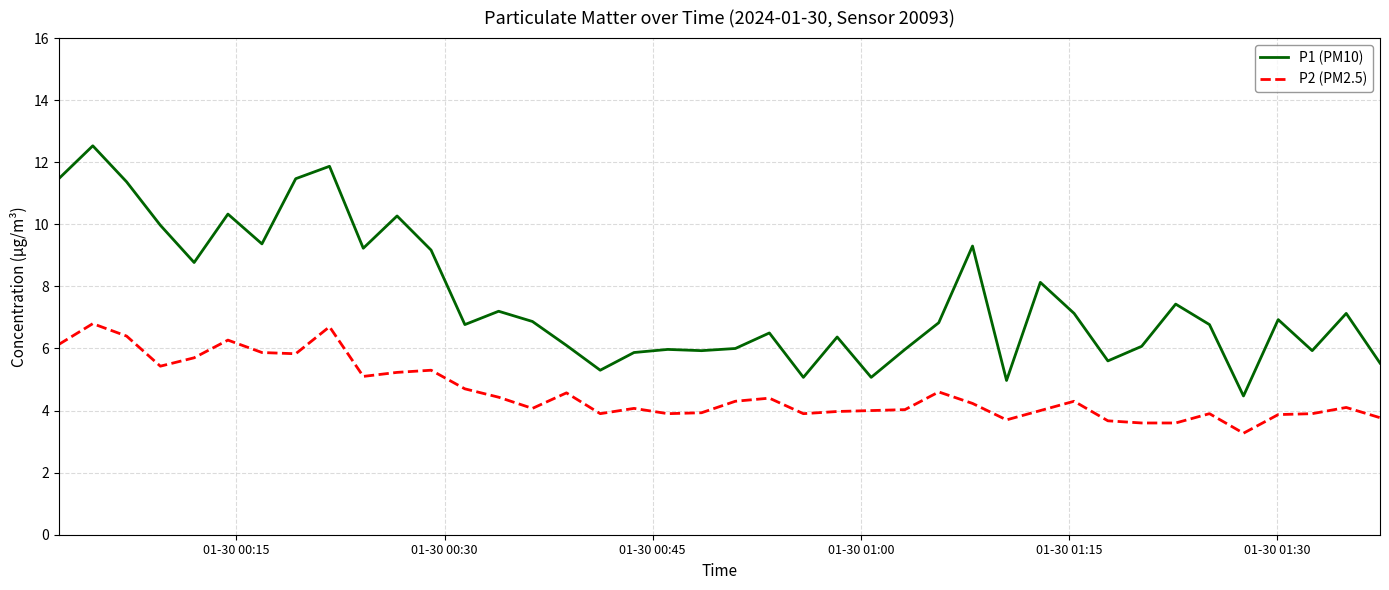

What is the greatest value displayed?

12.5